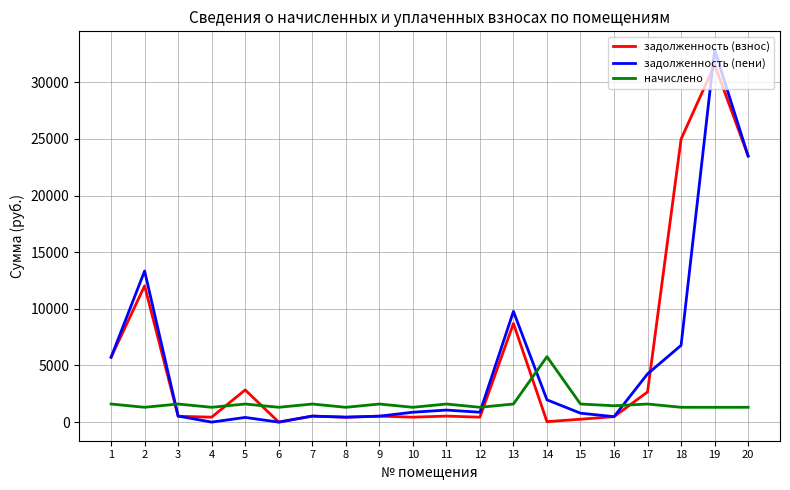

What is the sum of the задолженность (взнос) values at 3 and 13?

9226.4